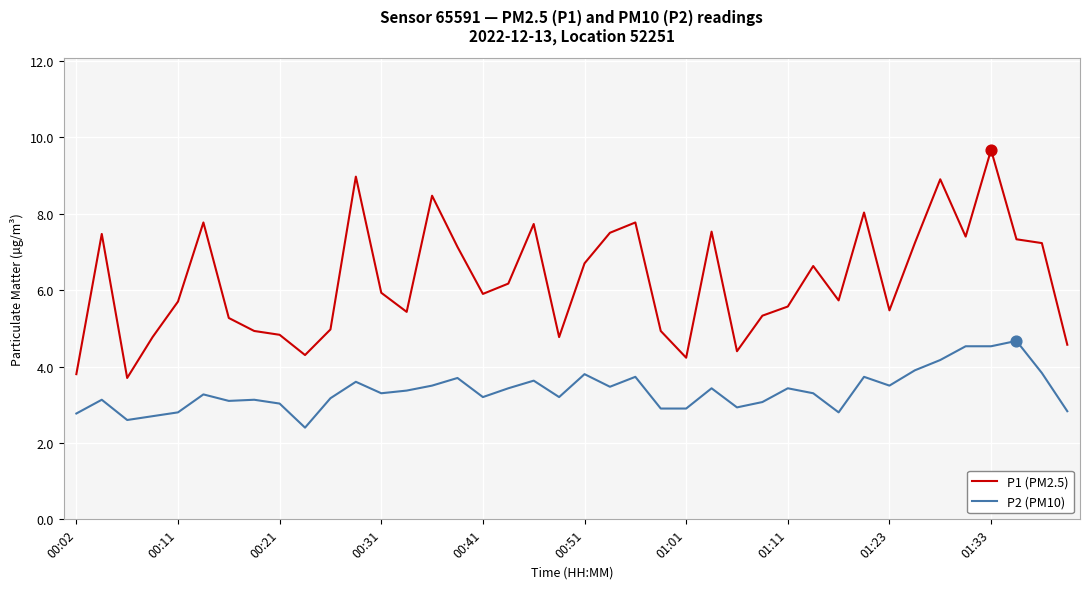

At how many categories does at least one series exceed 3?

40